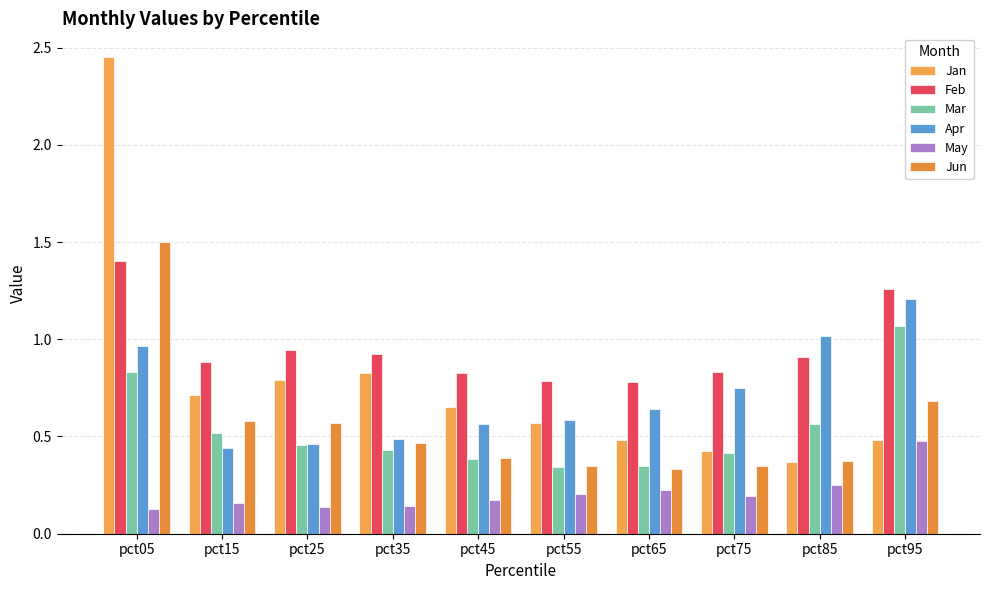

How many May values are between 0 and 1?

10